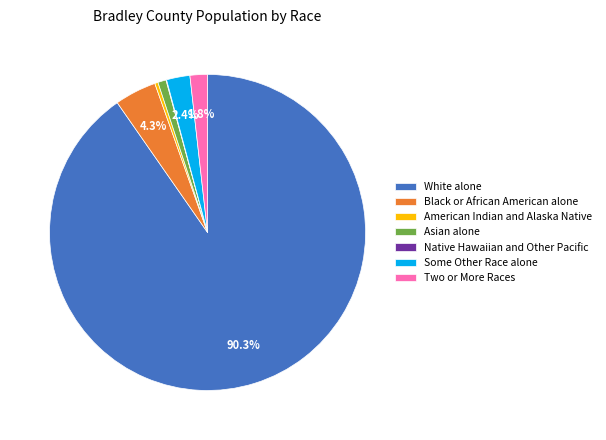

Does White alone represent more than half of the total?

Yes